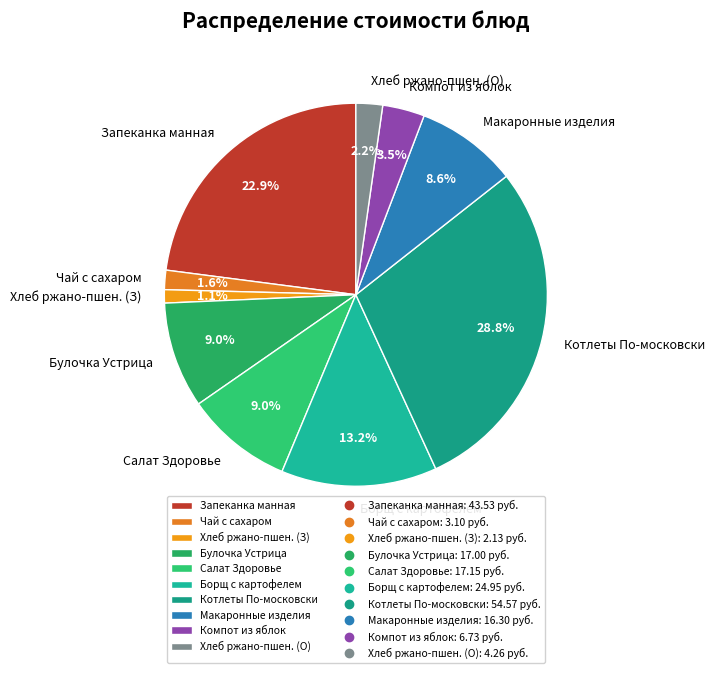

Between Котлеты По-московски and Булочка Устрица, which is larger?

Котлеты По-московски